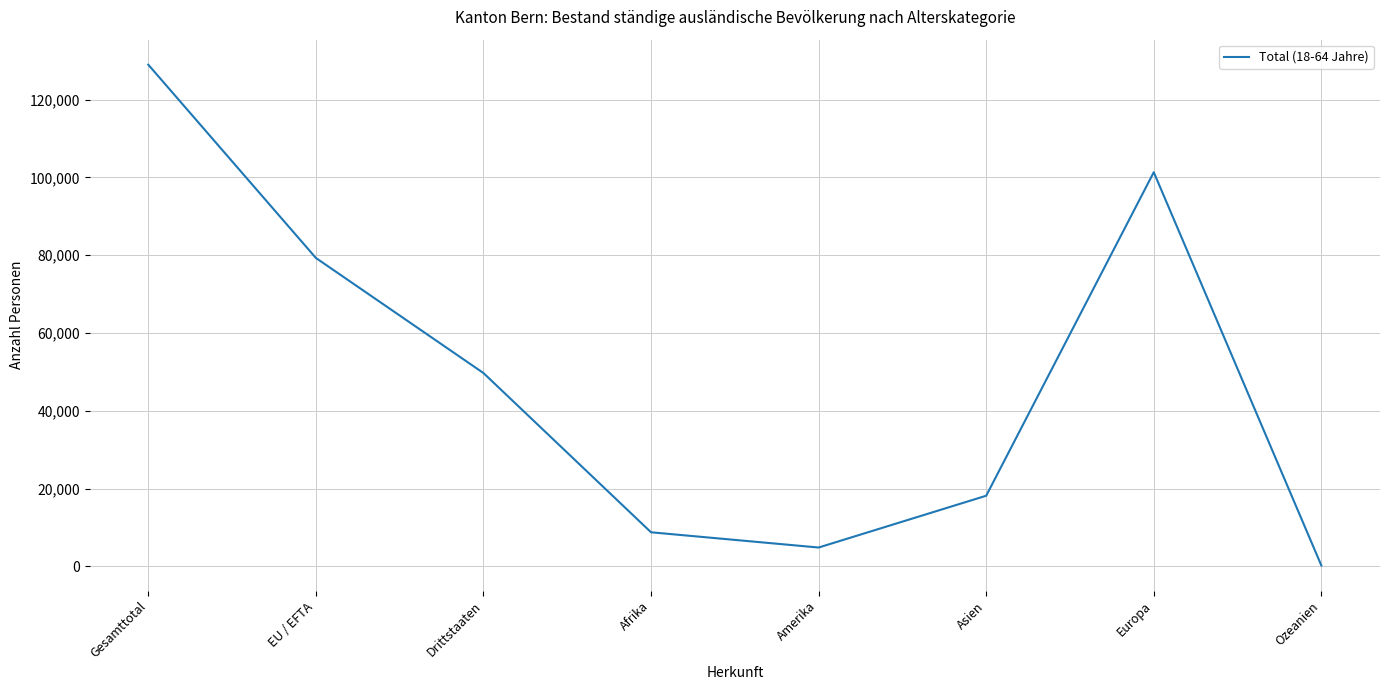

The value at EU / EFTA is 54571. True or false?

False